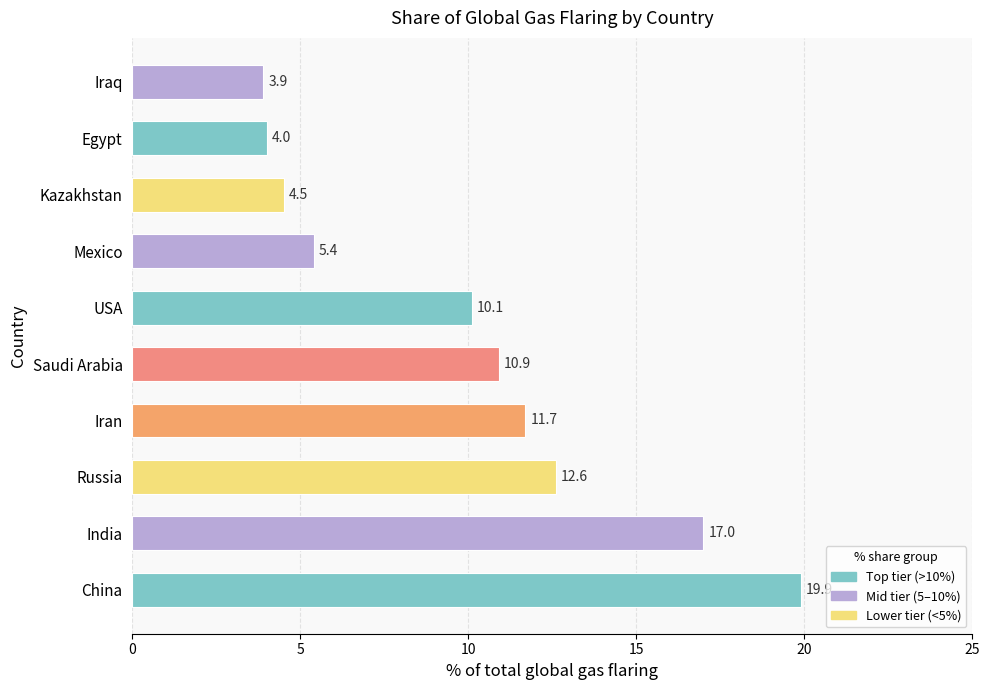

How many bars are there in total?

10